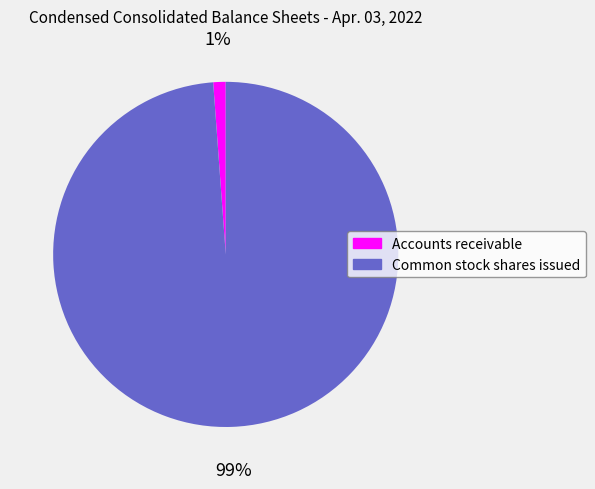

Is there a majority slice in this chart?

Yes